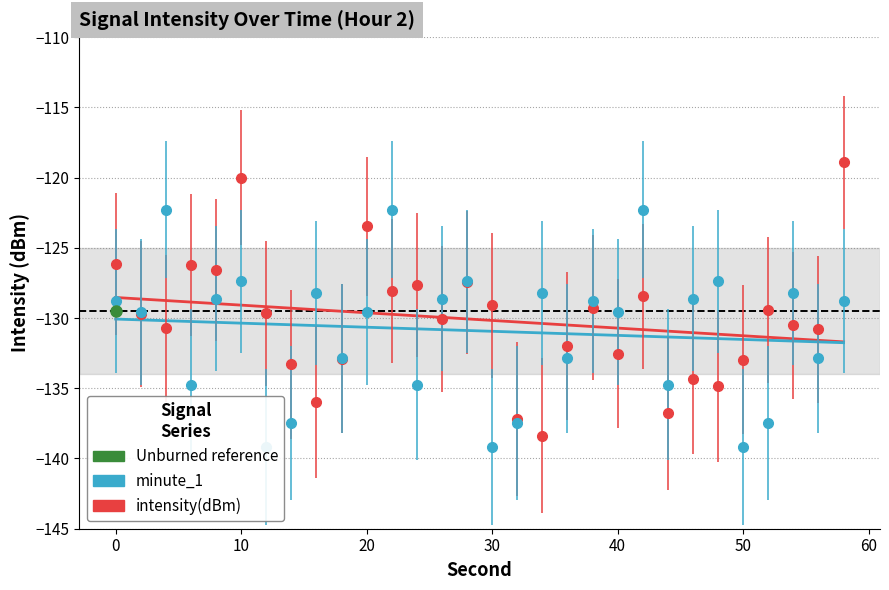

Which series contains the highest Y value?

intensity(dBm)